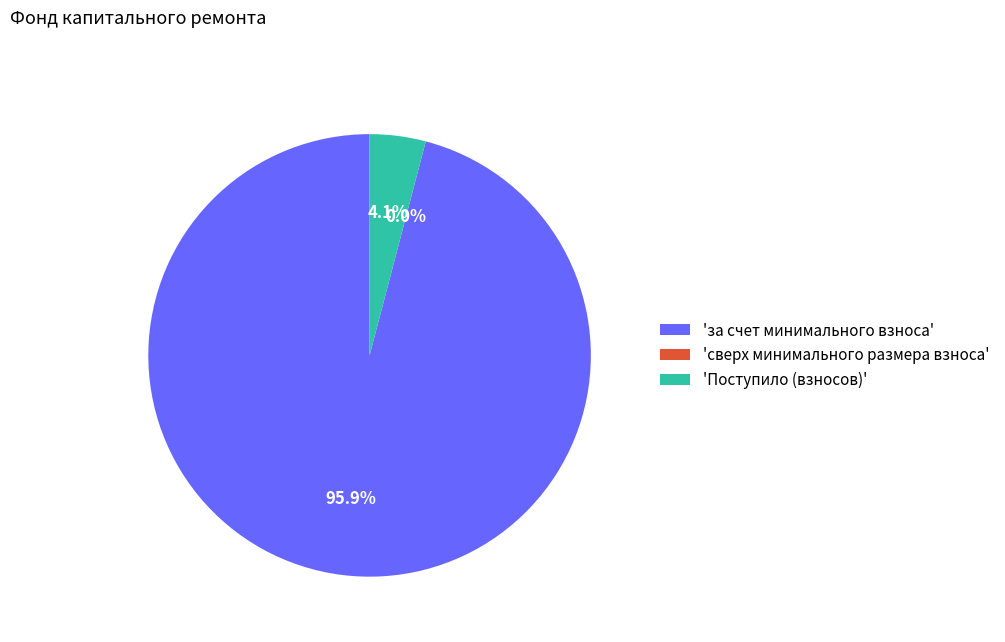

Which slice is the largest?

'за счет минимального взноса'